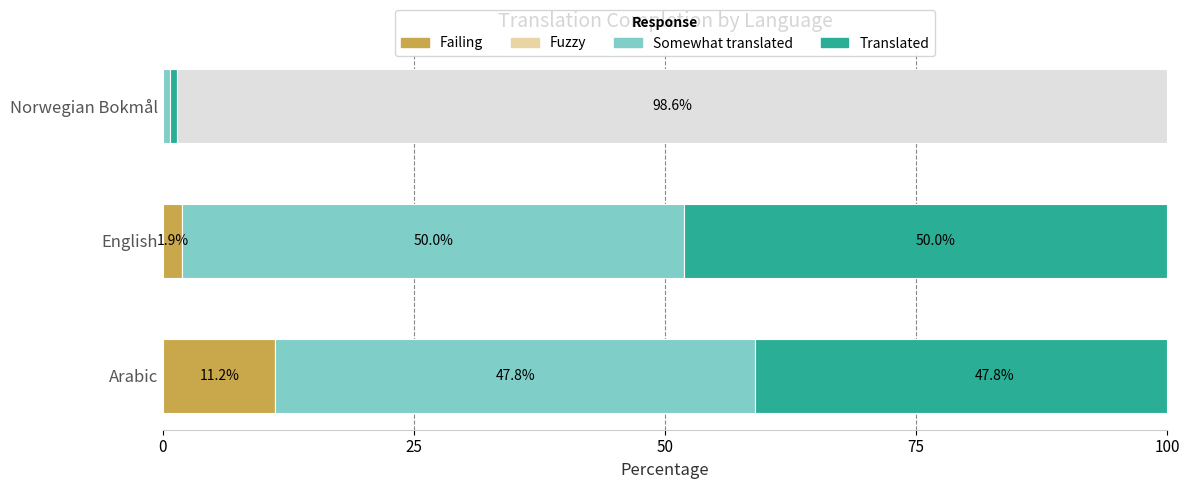

How many data points in Failing are less than 1?

1